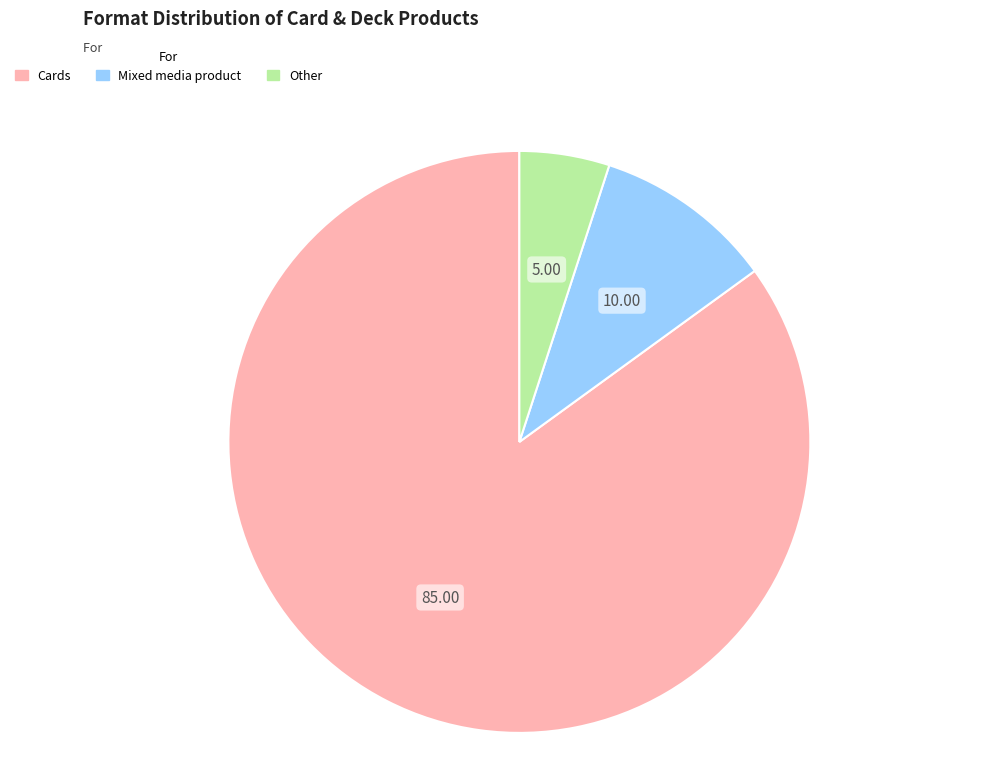

What is the smallest slice in the pie chart?

Other